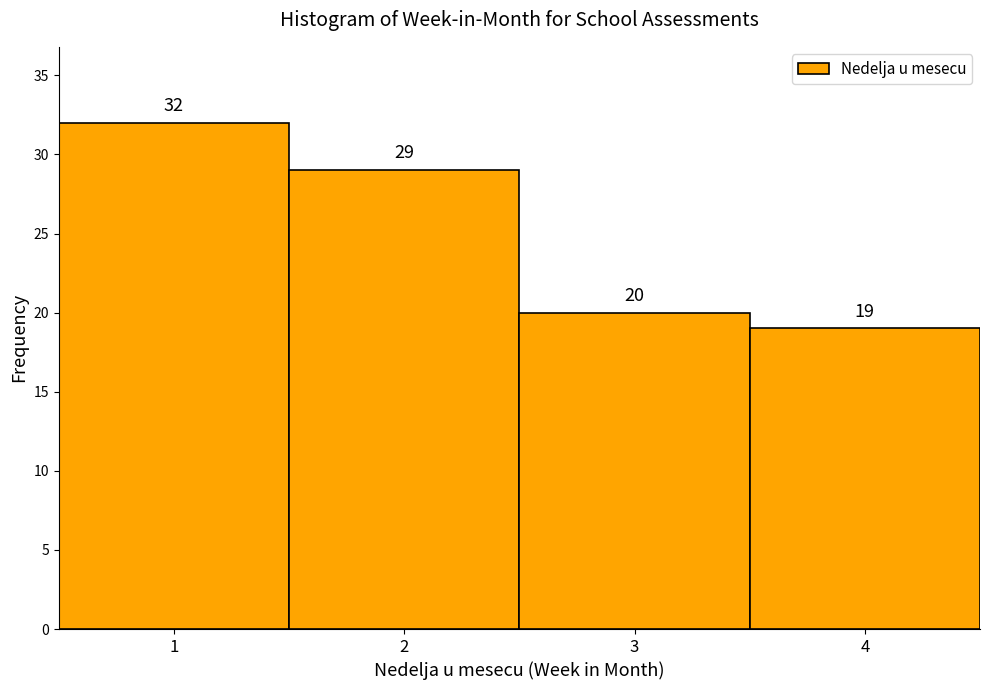

Reading left to right, transcribe this chart: for each bar, give the range it covers on the x-axis and its height.

0.5 to 1.5: 32
1.5 to 2.5: 29
2.5 to 3.5: 20
3.5 to 4.5: 19